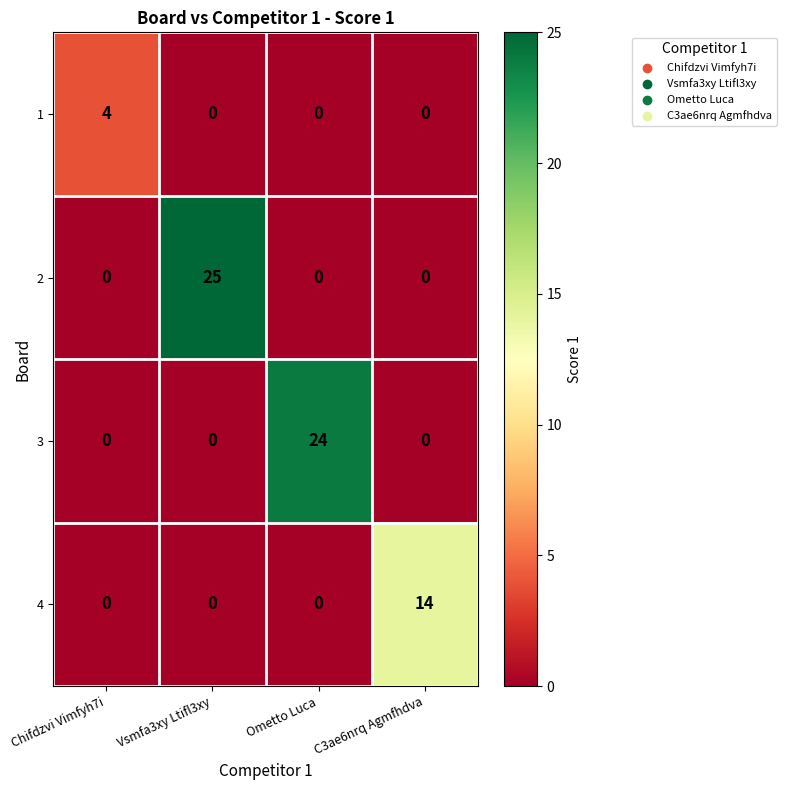

Is it true that 4 equals 14 at C3ae6nrq Agmfhdva?

True